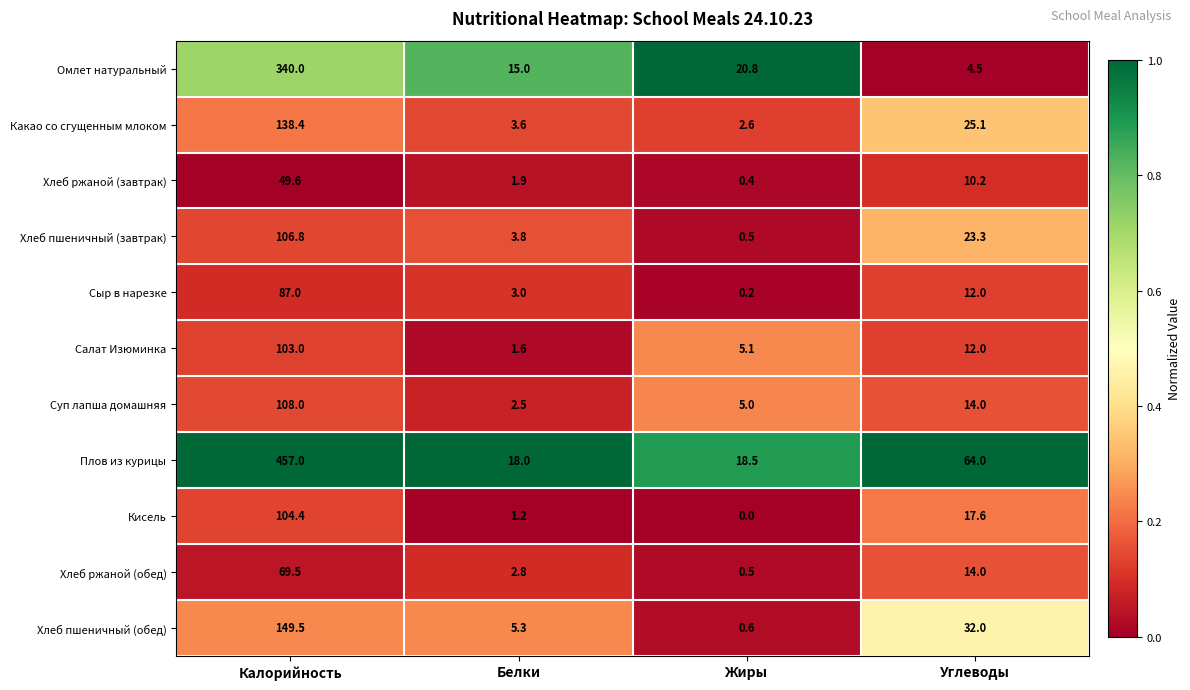

What is the average value of the Какао со сгущенным млоком series?

42.4